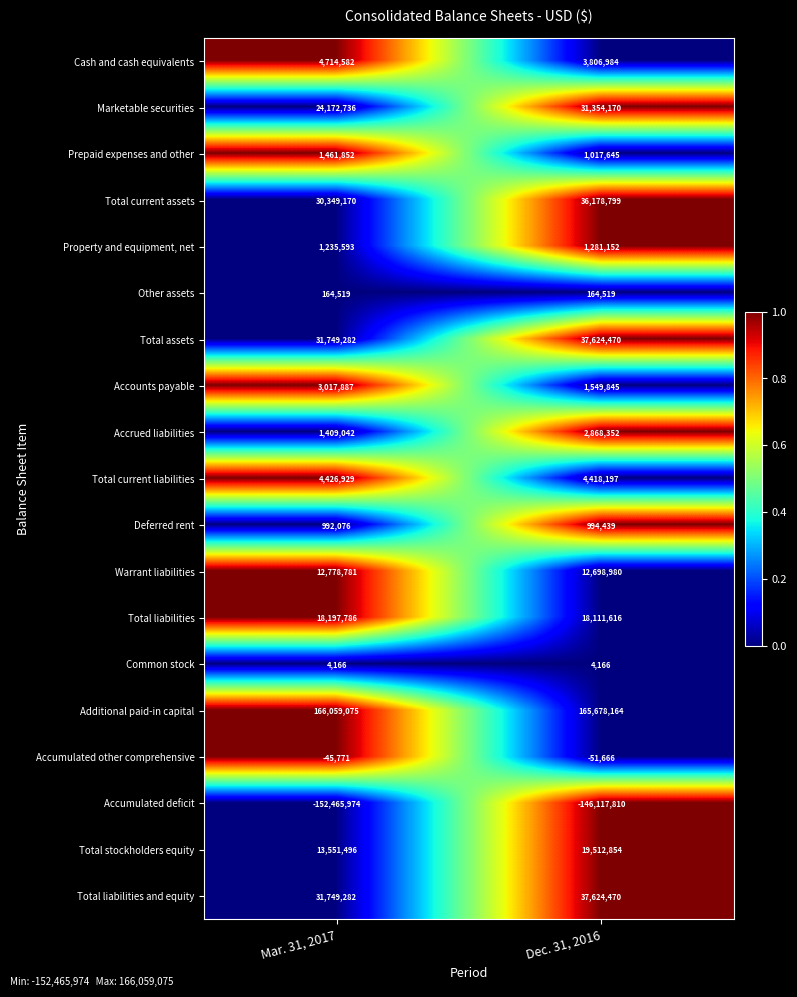

Which category has the lowest value across all series?

Mar. 31, 2017